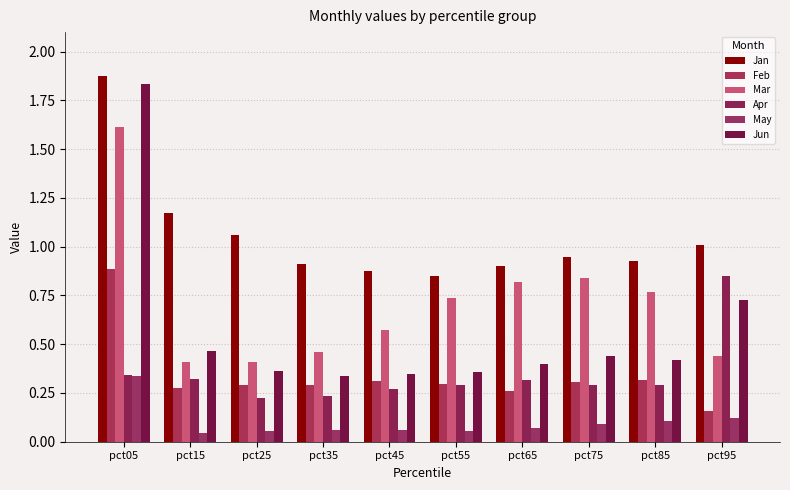

Is the value of May at pct55 greater than the value of Mar at pct85?

No